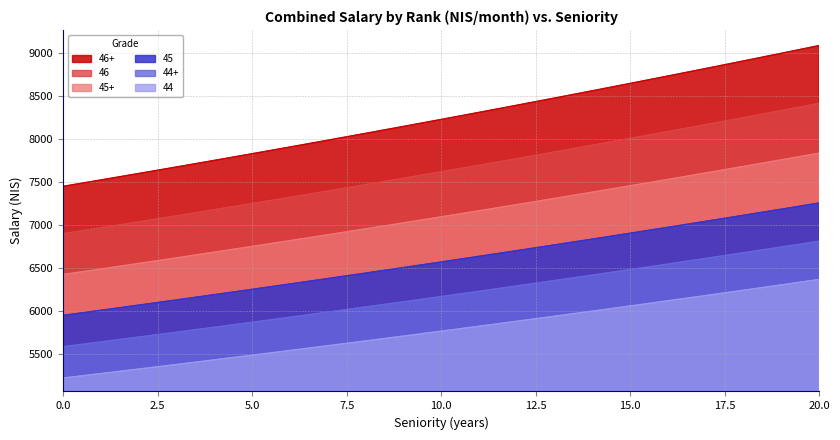

The value of 45+ at 1 is 3096.4. True or false?

False